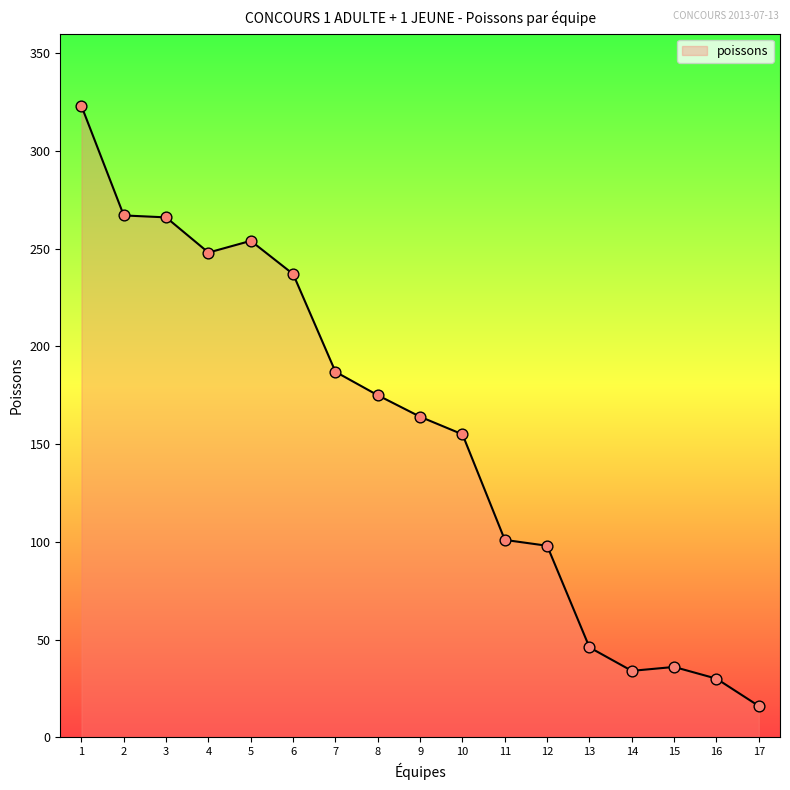

What is the change in value from 11 to 15?

-65